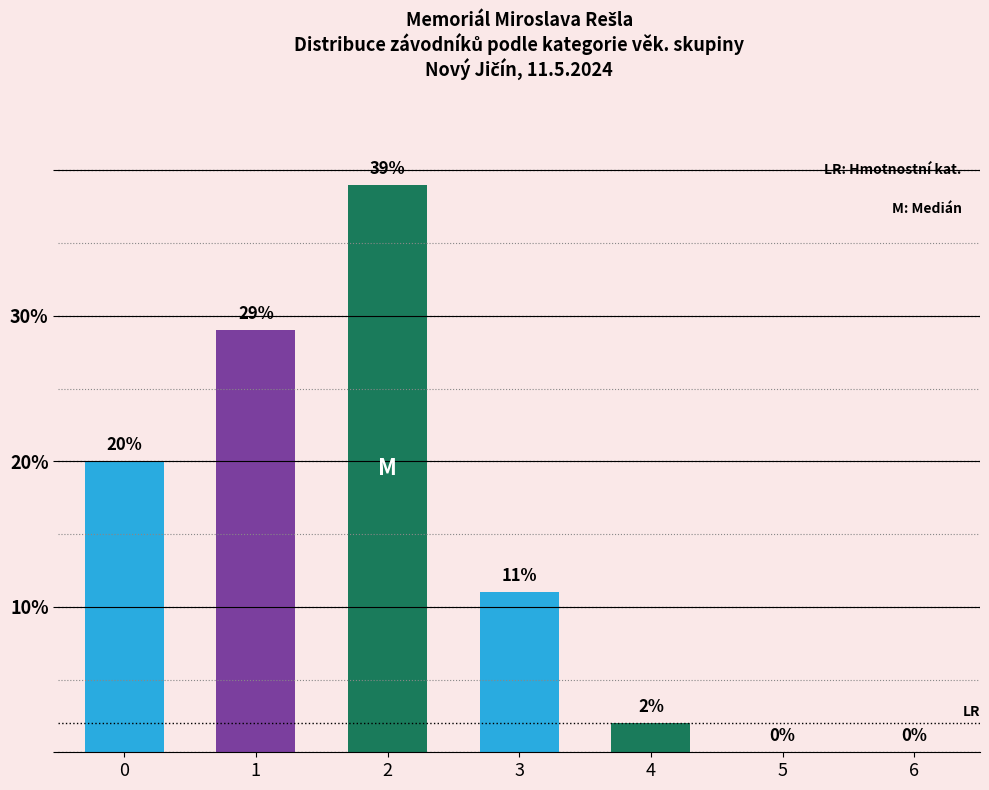

What is the ratio of the value at 4 to the value at 1?

0.1